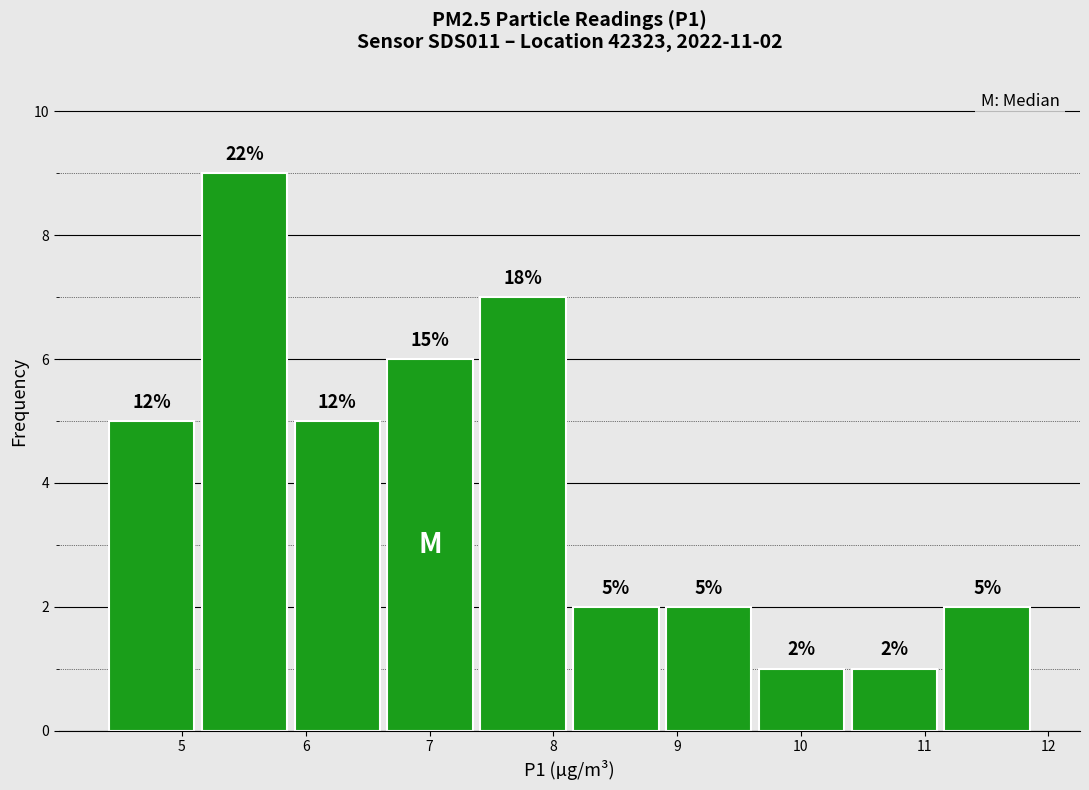

Over which range of the x-axis is the bar tallest?

5.13 to 5.88